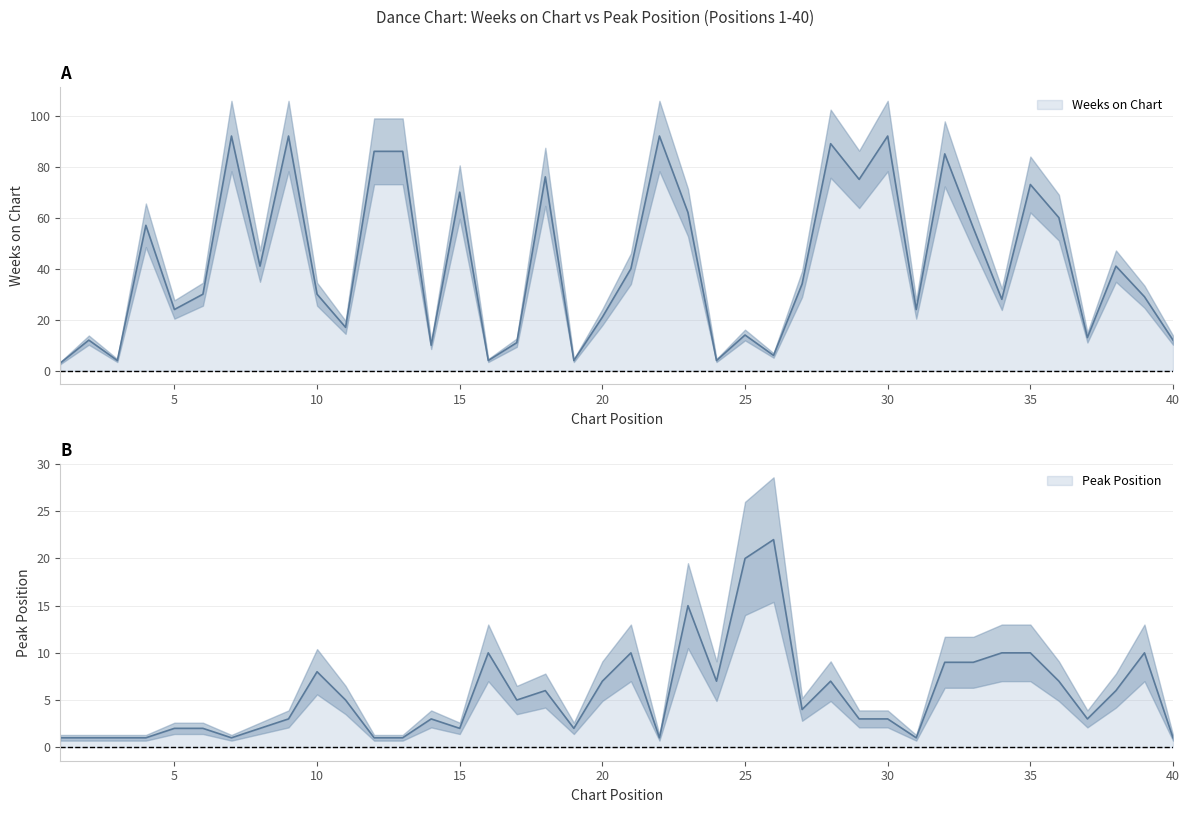

What is the sum of all Weeks on Chart values?

1699